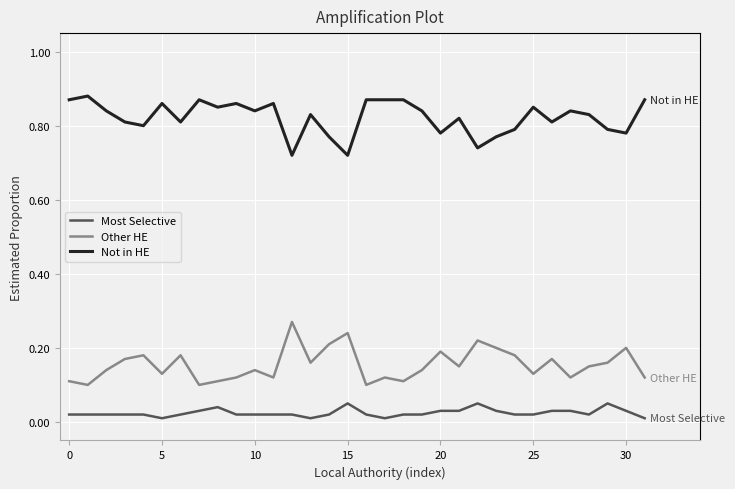

Which series has the largest total across all categories?

Not in HE